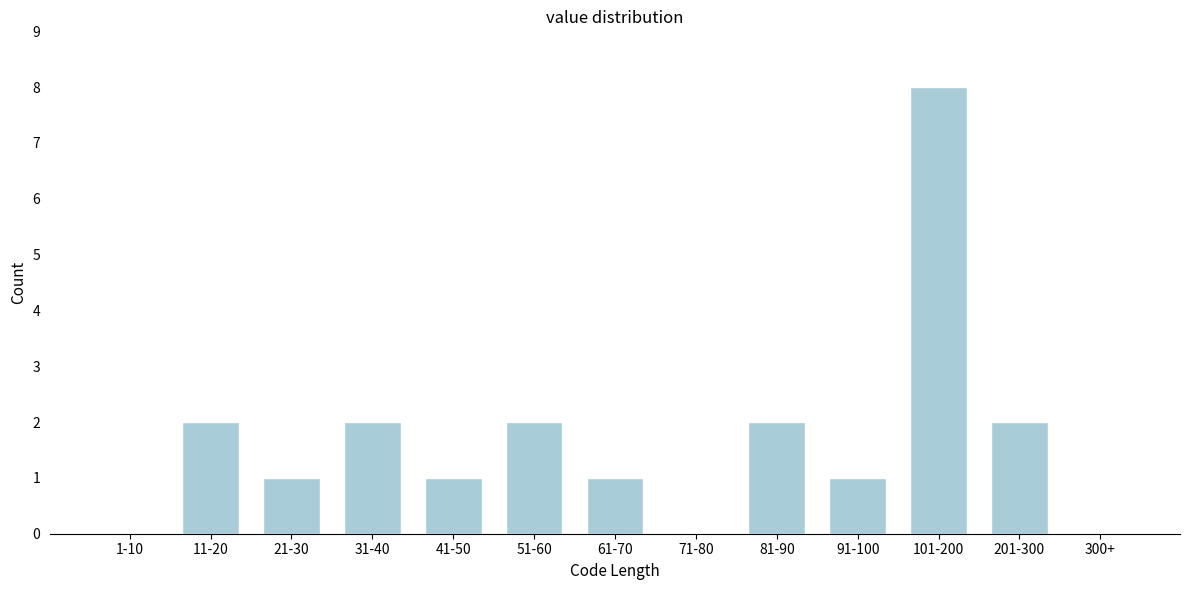

Reading right to left, what are all the values shown in this chart?

300+=0	201-300=2	101-200=8	91-100=1	81-90=2	71-80=0	61-70=1	51-60=2	41-50=1	31-40=2	21-30=1	11-20=2	1-10=0